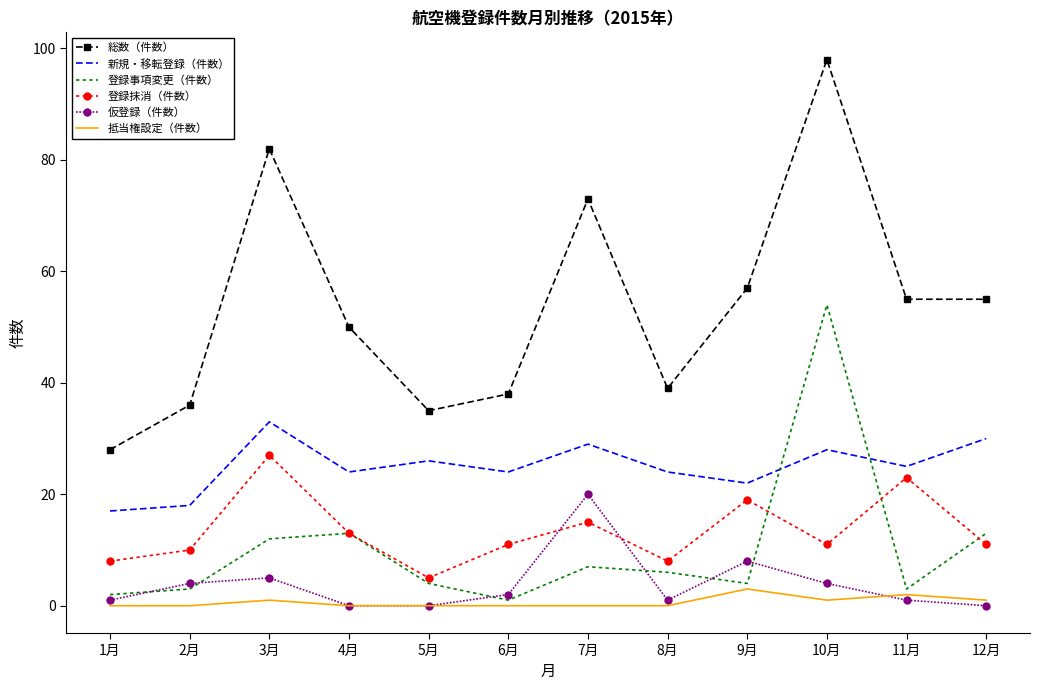

Which series changed the most between 1月 and 8月?

総数（件数）